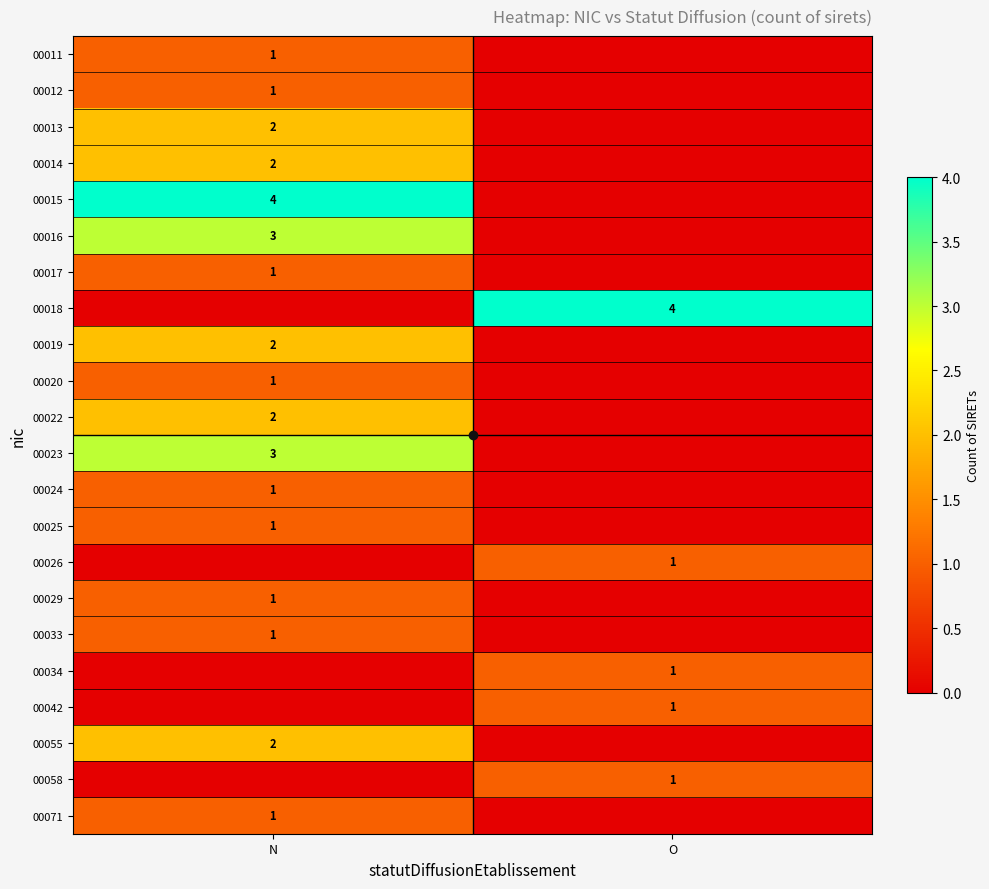

At which category does the chart reach its minimum across all series?

O